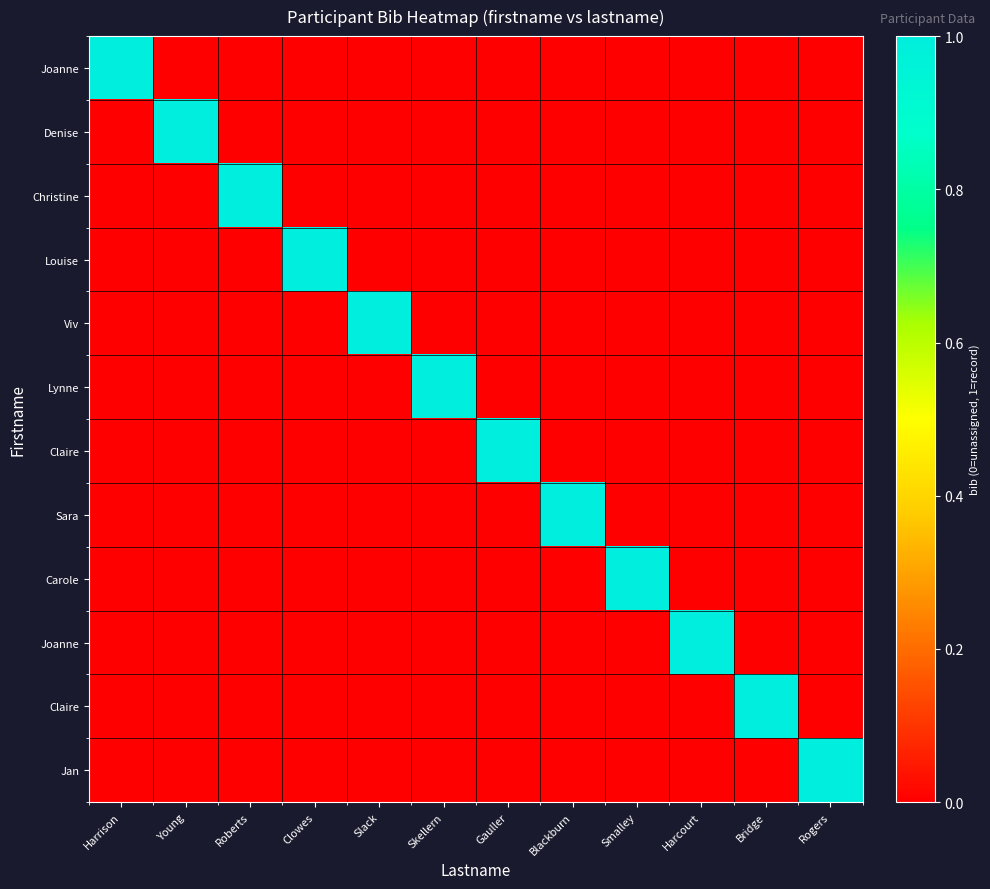

Count the number of categories in the chart.

12